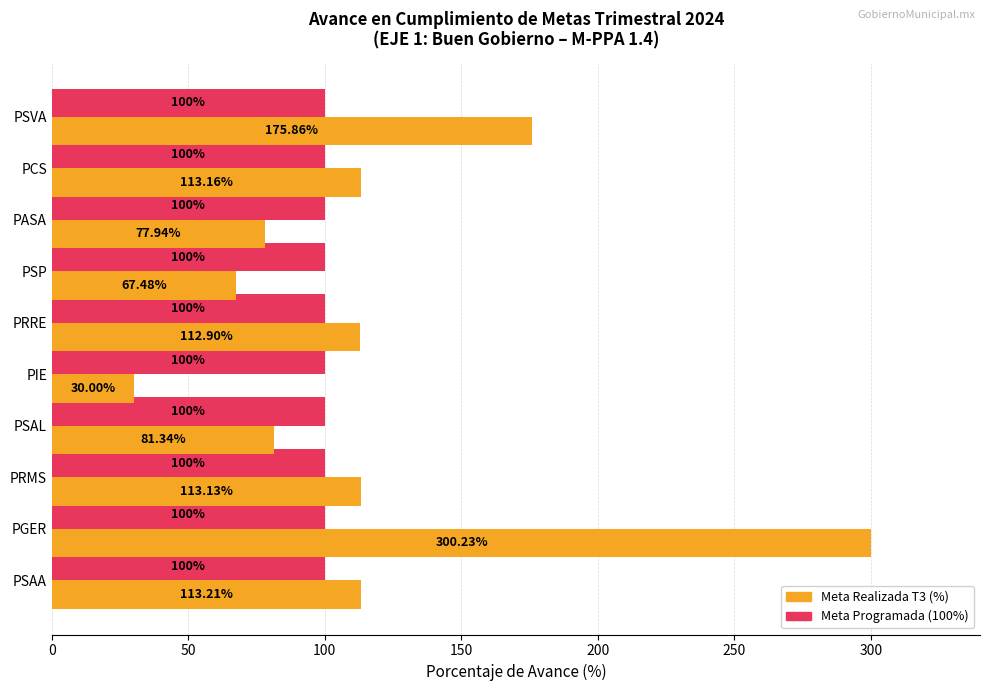

Which series changed the most between PGER and PRRE?

Meta Realizada T3 (%)